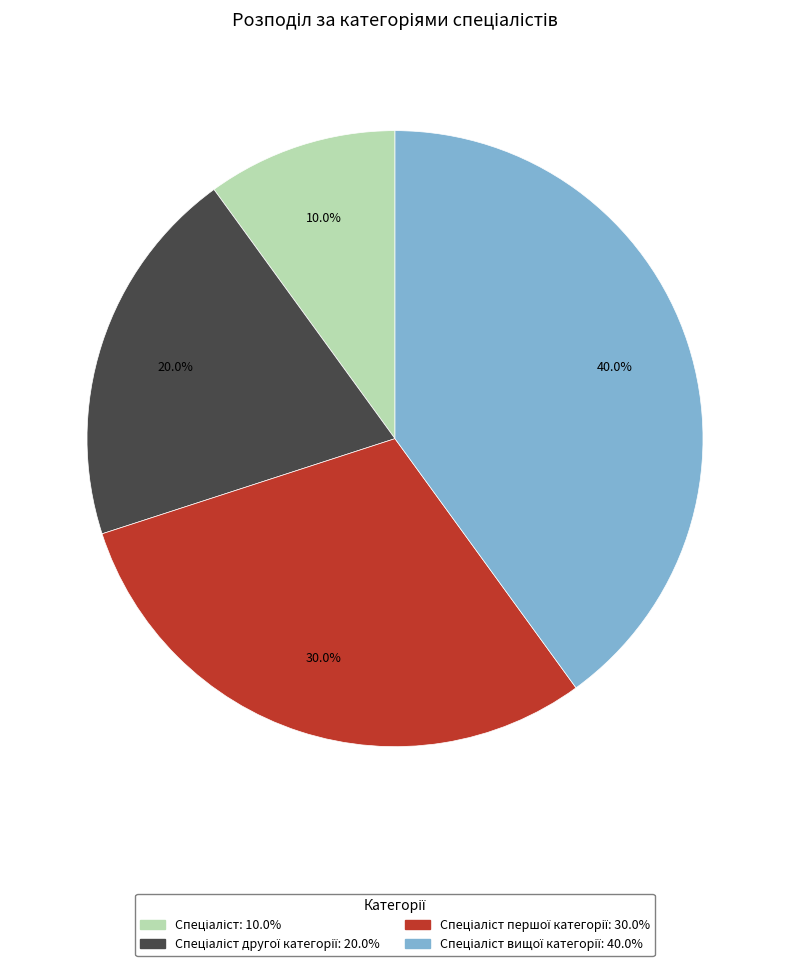

Is there a majority slice in this chart?

No